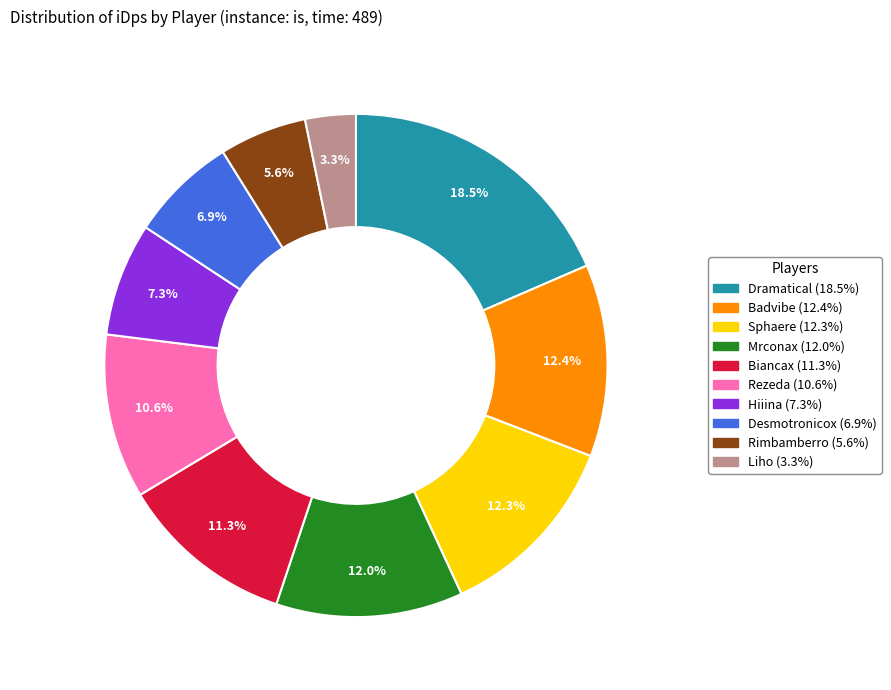

The Sphaere slice represents 3% of the pie. True or false?

False